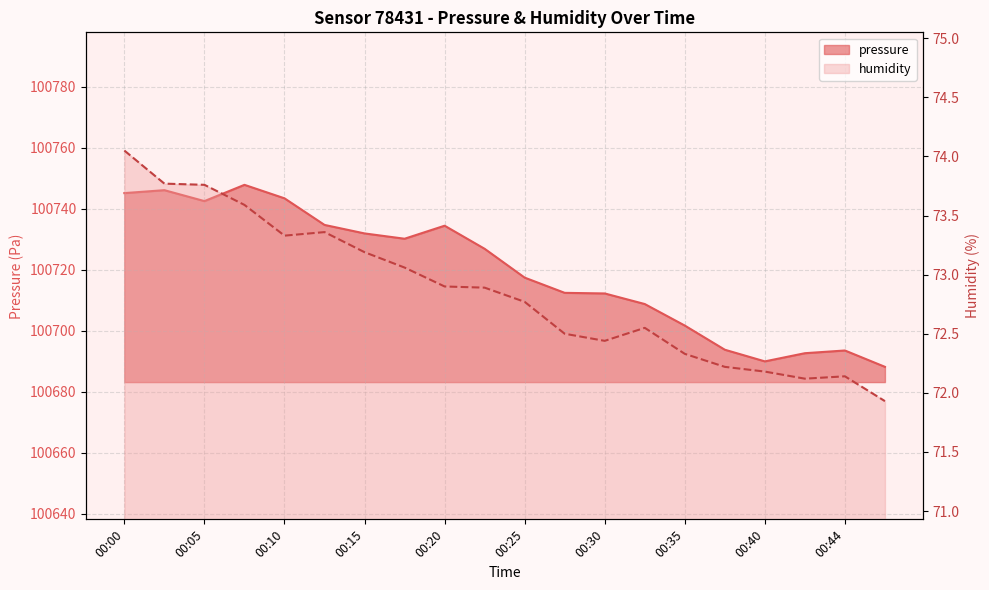

What is the difference between the pressure values at 00:08 and 00:20?

13.4